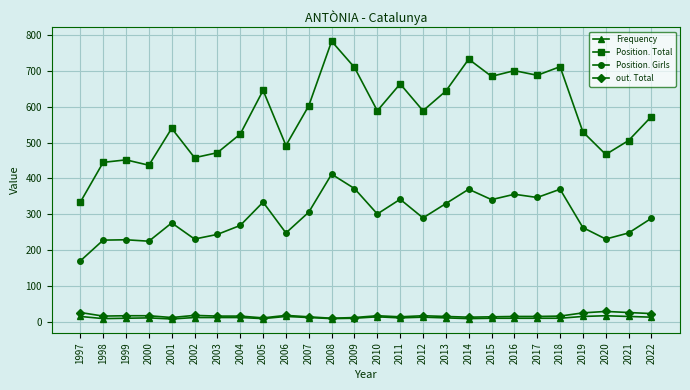

What is the difference between the Frequency values at 2013 and 2006?

4